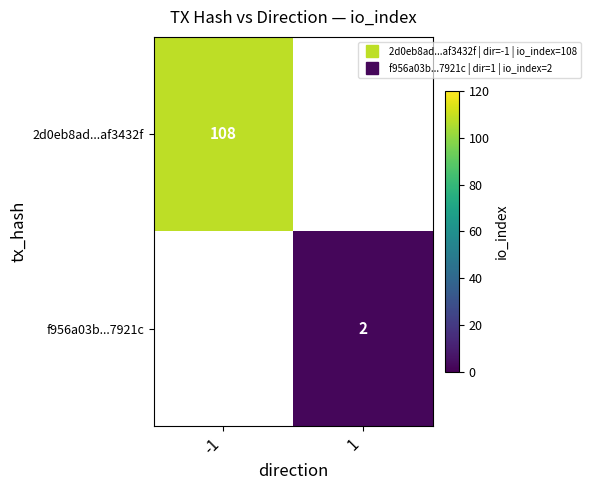

How many categories are shown in the chart?

2